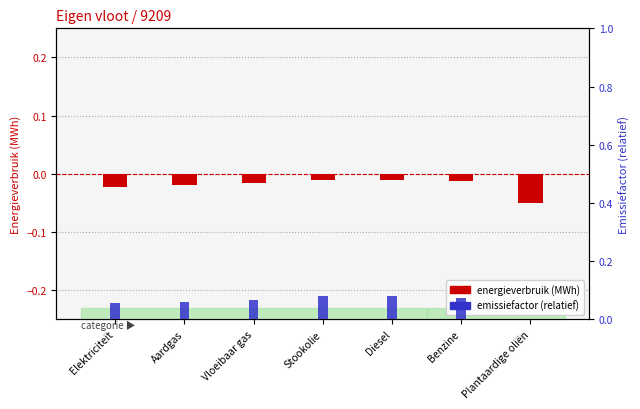

The value of emissiefactor (relatief) at Plantaardige oliën is 0.0. True or false?

True